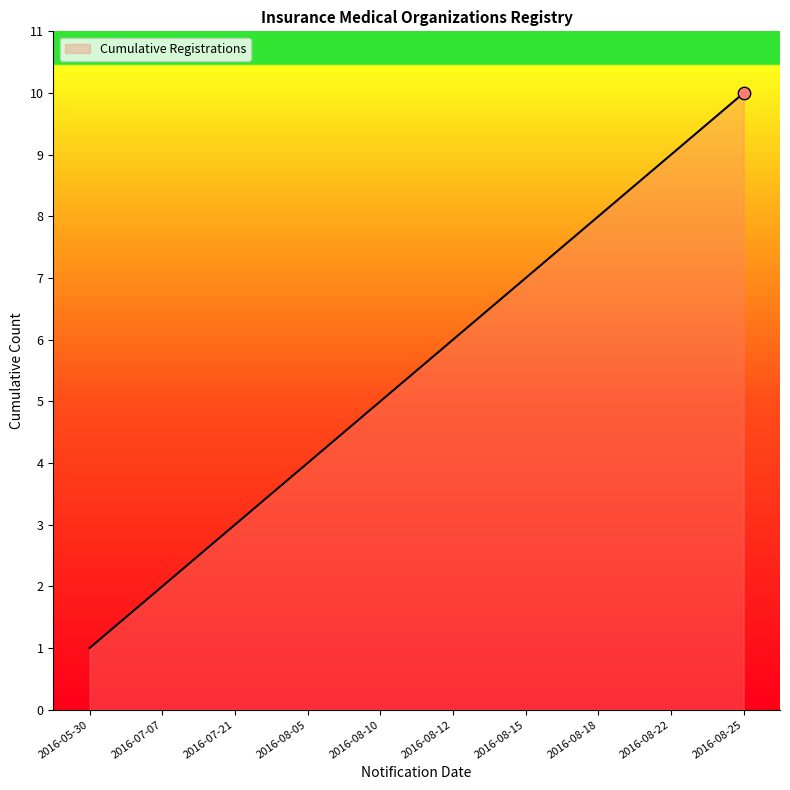

What is the ratio of the value at 2016-08-05 to the value at 2016-08-25?

0.4